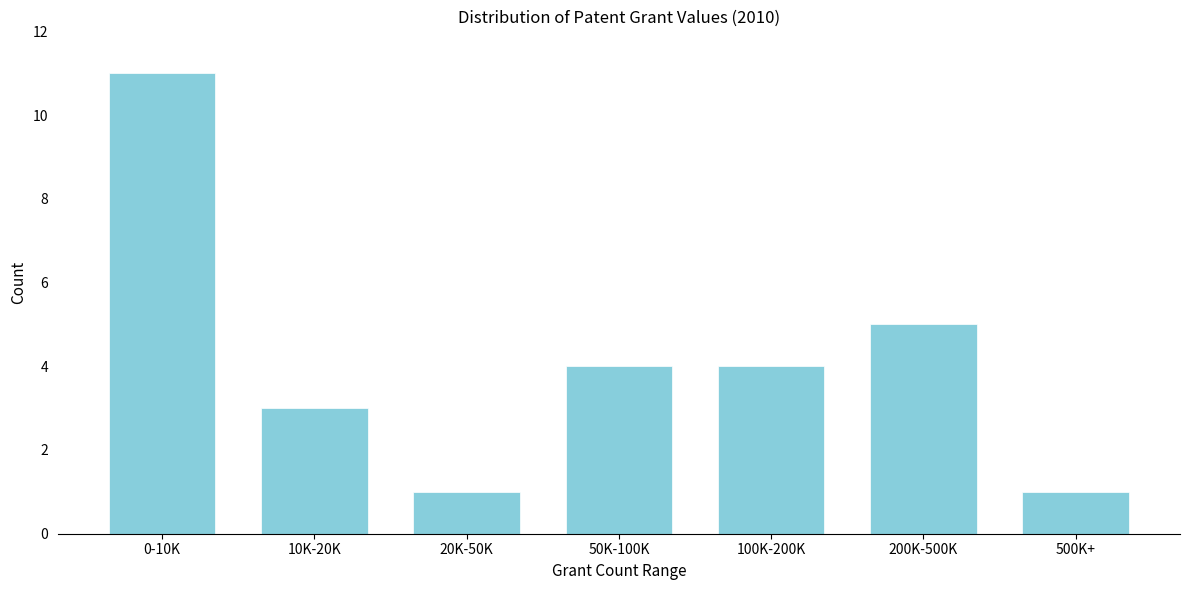

Reading left to right, what are all the values shown in this chart?

0-10K=11	10K-20K=3	20K-50K=1	50K-100K=4	100K-200K=4	200K-500K=5	500K+=1